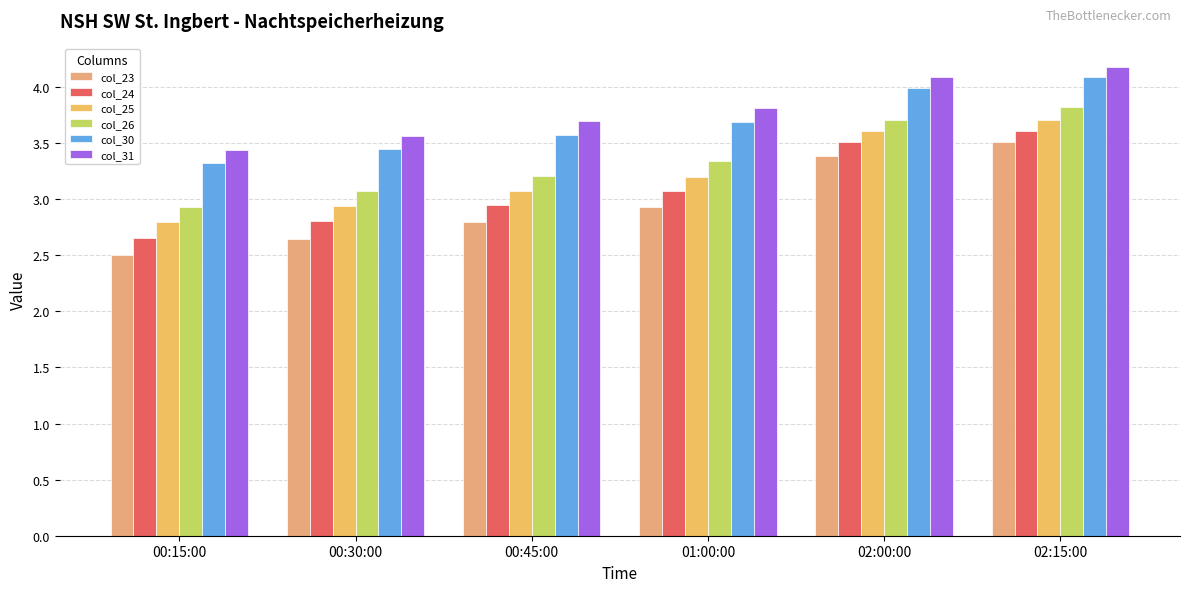

What is the sum of all col_31 values?

22.8